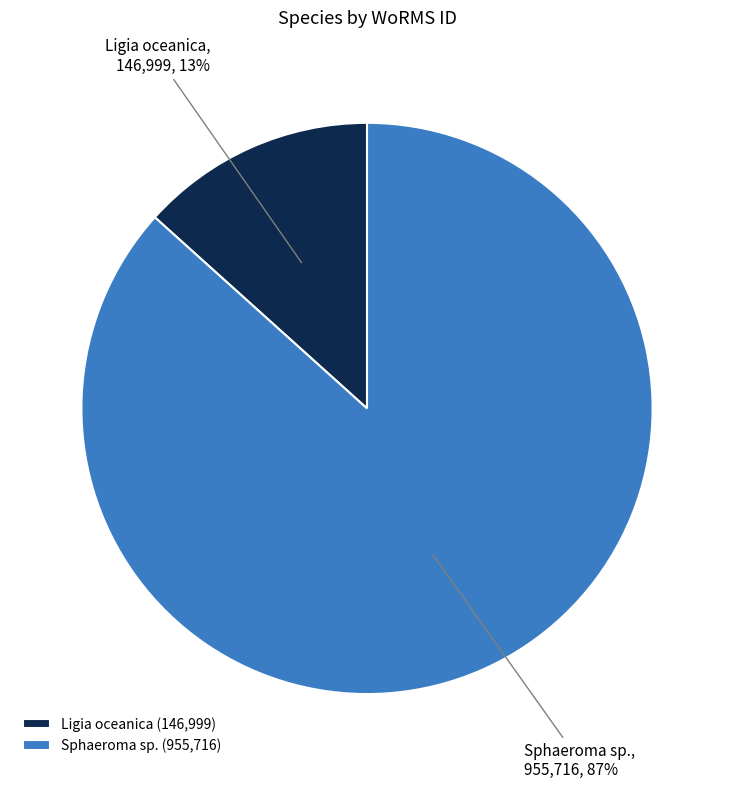

The Sphaeroma sp. slice represents 87% of the pie. True or false?

True